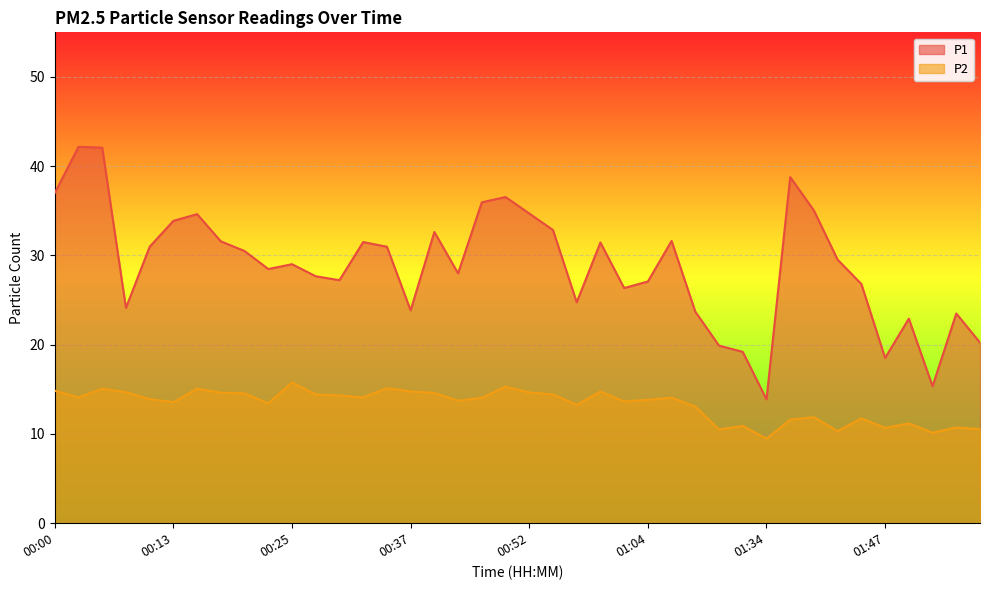

Rank the series by their maximum value, from lowest to highest.

P2, P1